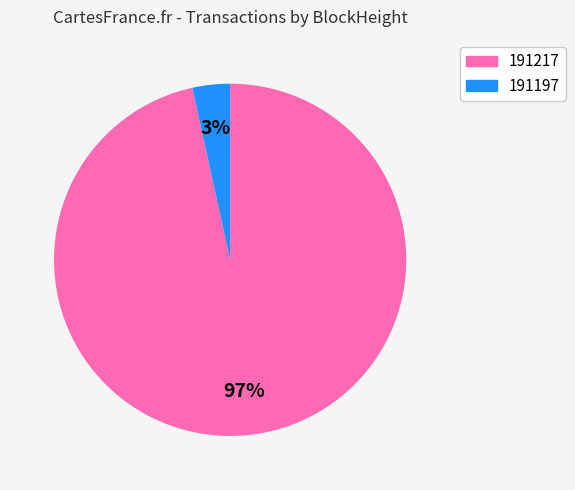

What is the largest slice in the pie chart?

191217